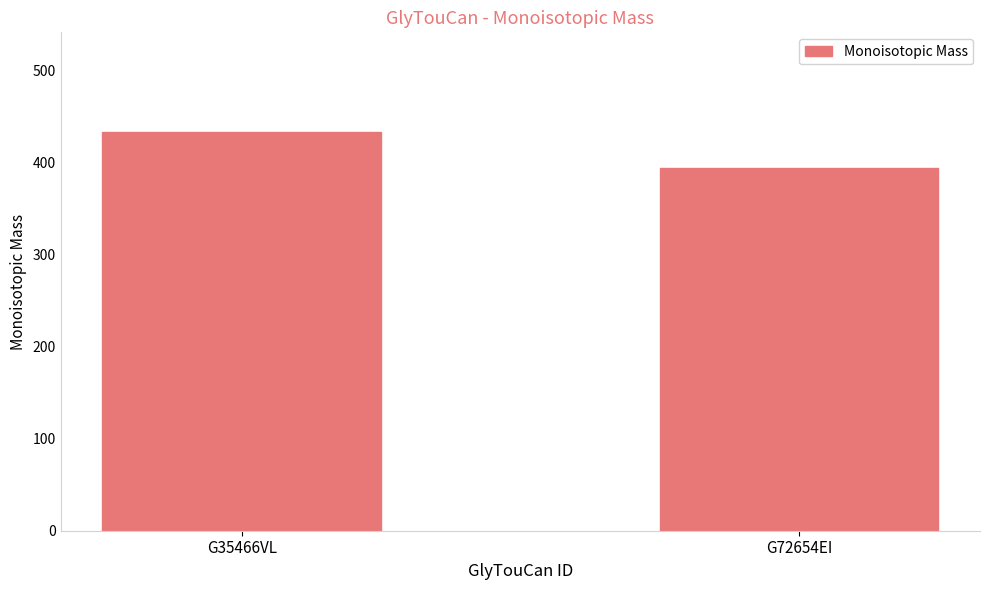

Where is the data nearest to the value 413?

G72654EI